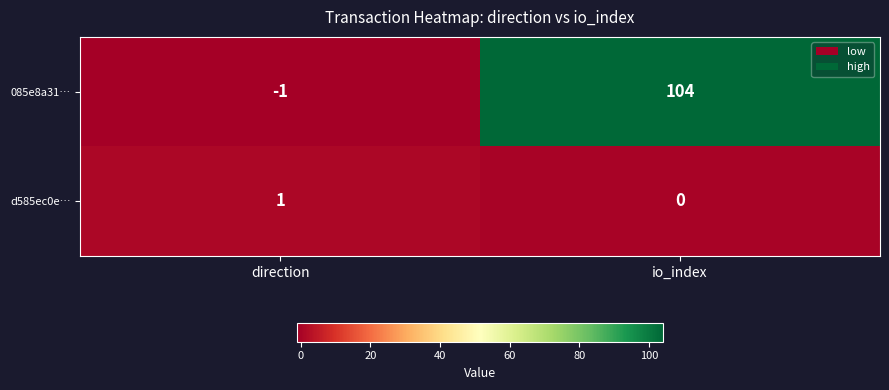

Reading left to right, transcribe all the data shown in this chart.

085e8a31…: direction=-1	io_index=104
d585ec0e…: direction=1	io_index=0